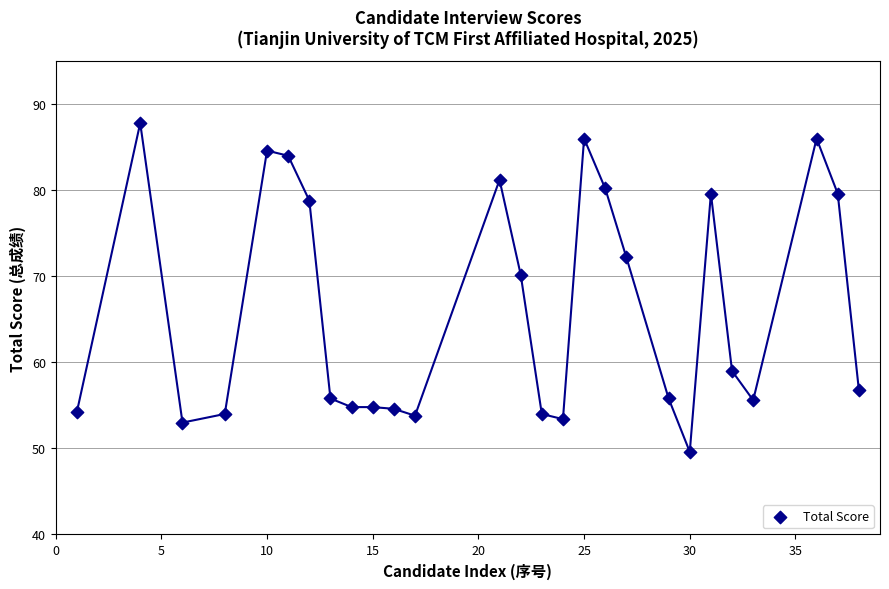

What Y value in the scatter plot is closest to 68?

70.2